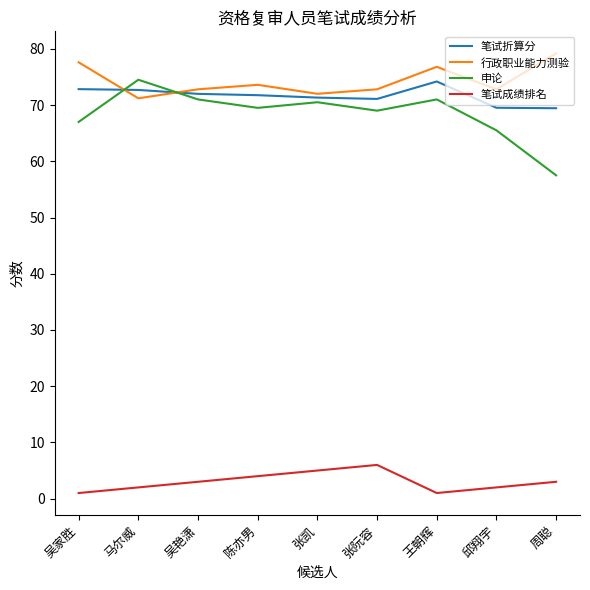

Which category has the highest value across all series?

周聪